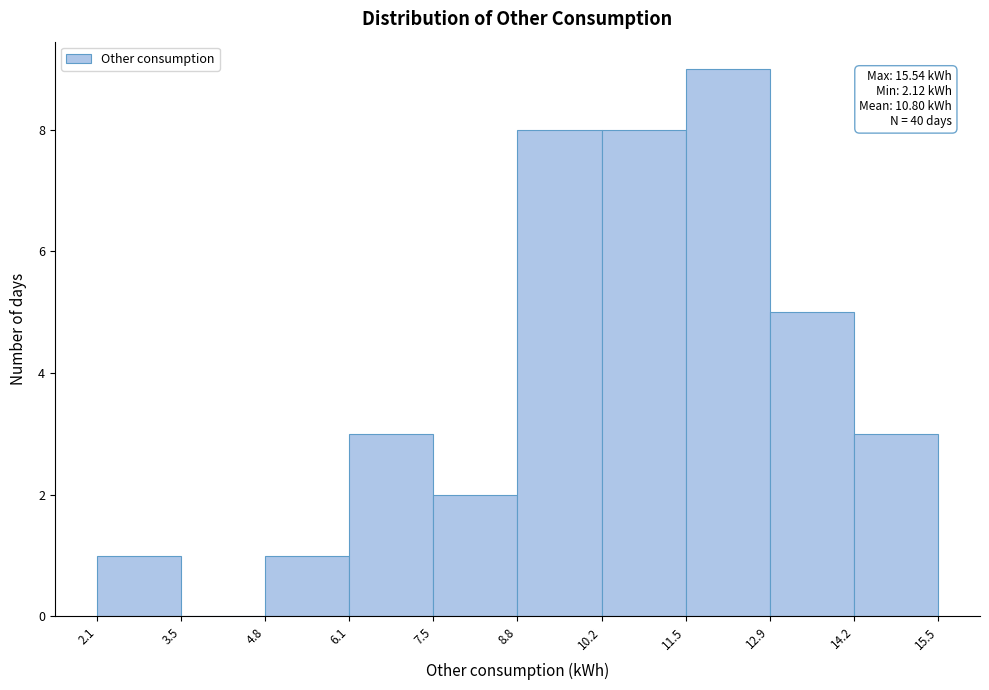

Which range on the x-axis has the tallest bar?

11.5 to 12.9